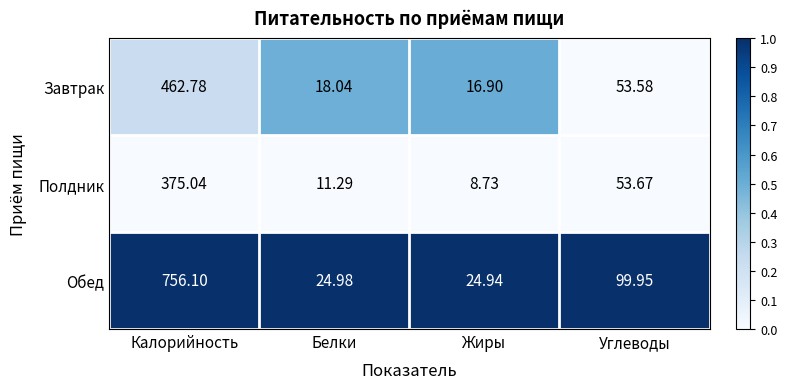

Where does the Полдник series first go above 53?

Калорийность